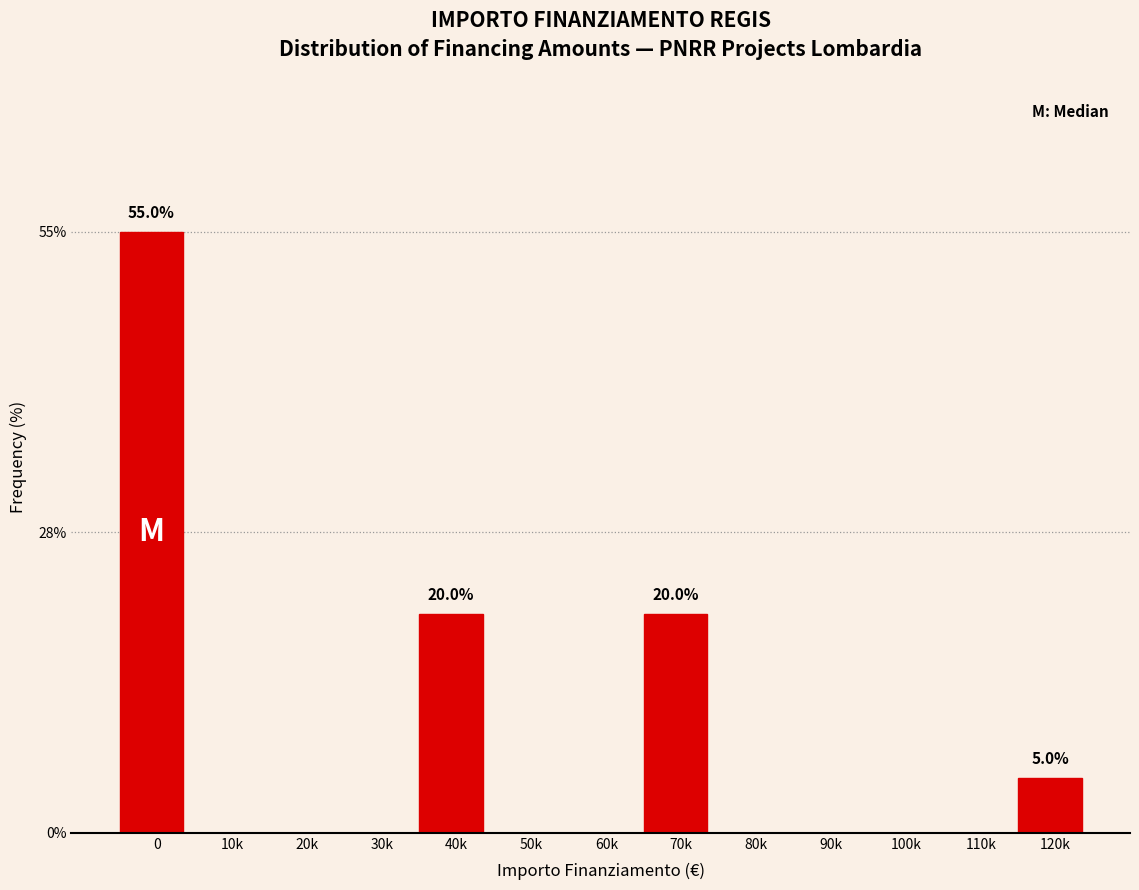

Reading left to right, what are all the values shown in this chart?

0=55.0	10k=0.0	20k=0.0	30k=0.0	40k=20.0	50k=0.0	60k=0.0	70k=20.0	80k=0.0	90k=0.0	100k=0.0	110k=0.0	120k=5.0